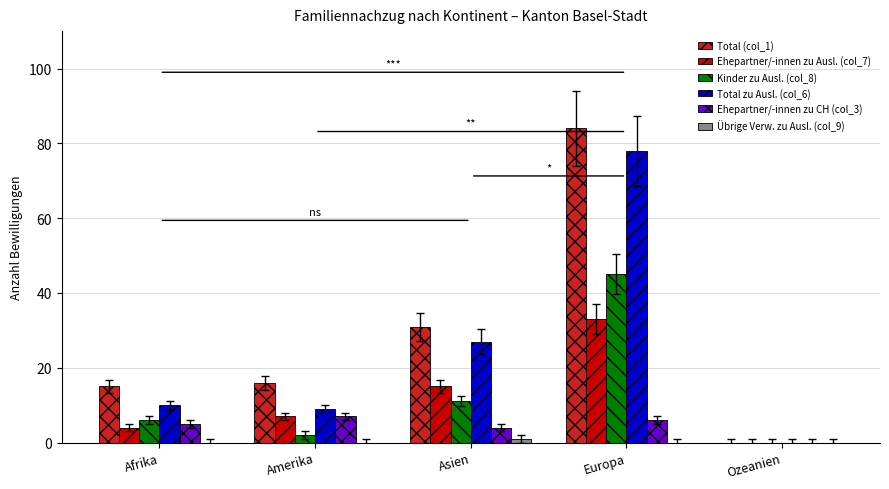

True or false: Ehepartner/-innen zu Ausl. (col_7) has a value of 0 at Ozeanien.

True